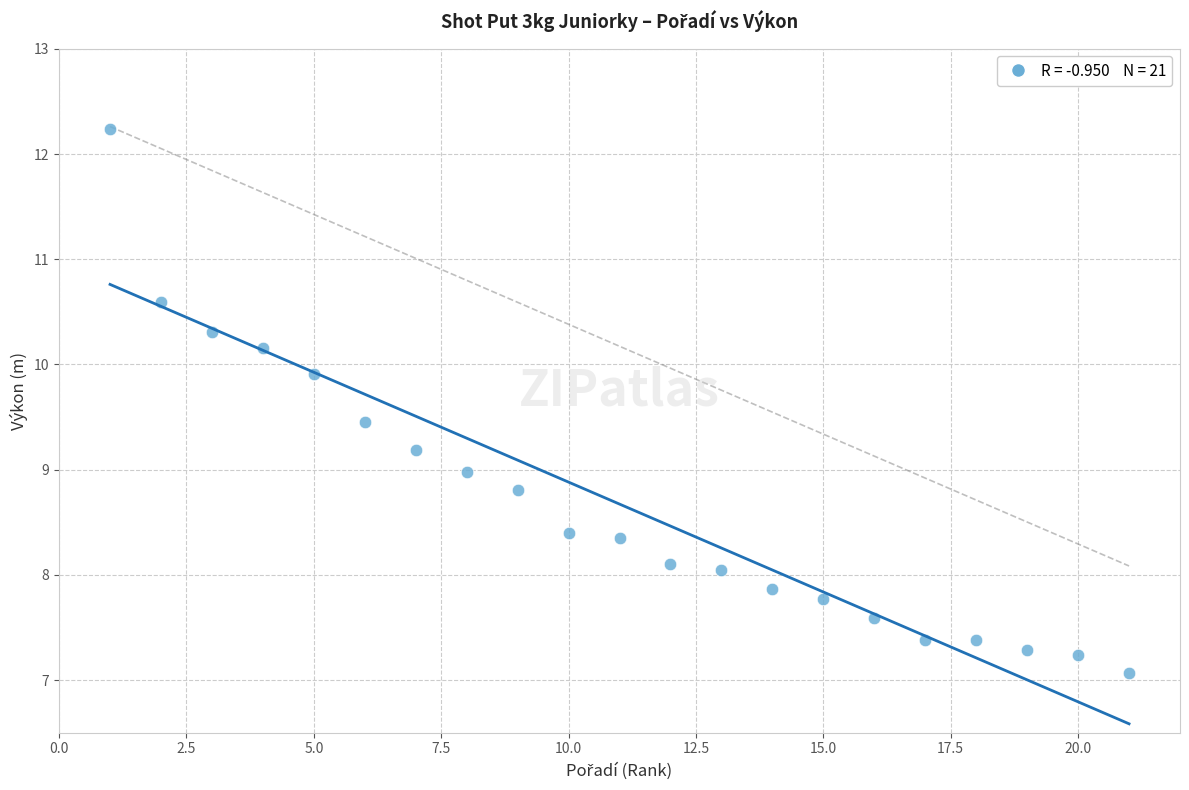

What is the range of X values (max minus min)?

20.0